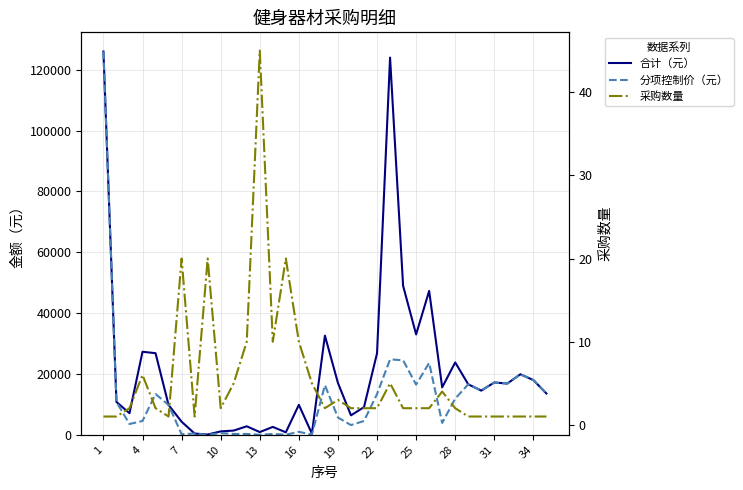

Where is 合计（元） nearest to the value 63050?

23